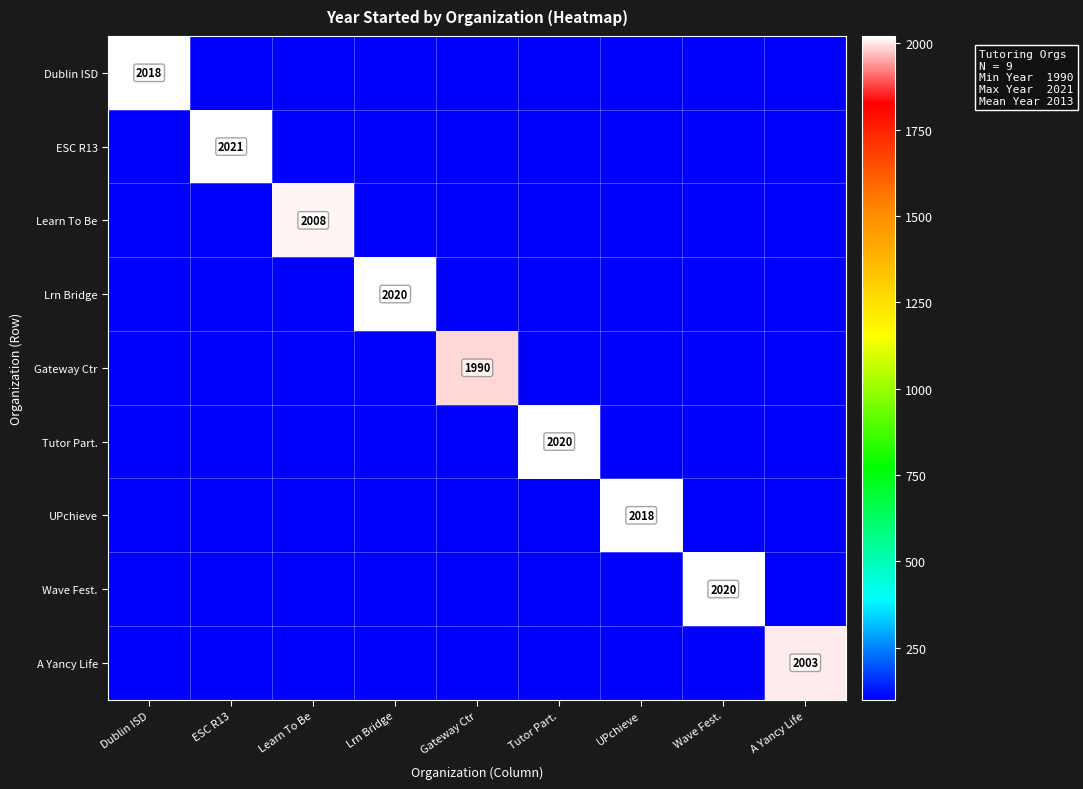

What is the minimum value for Wave Fest.?

99.6